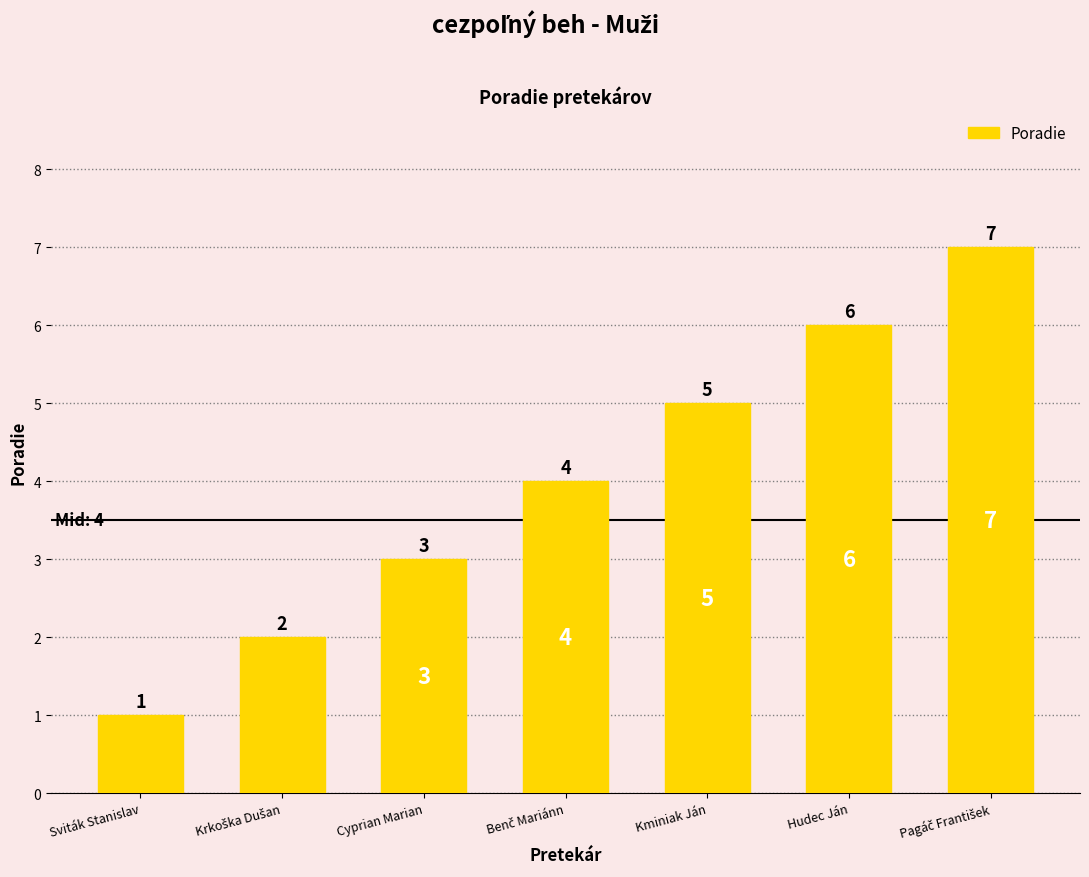

True or false: the data shows 5 at Kminiak Ján.

True